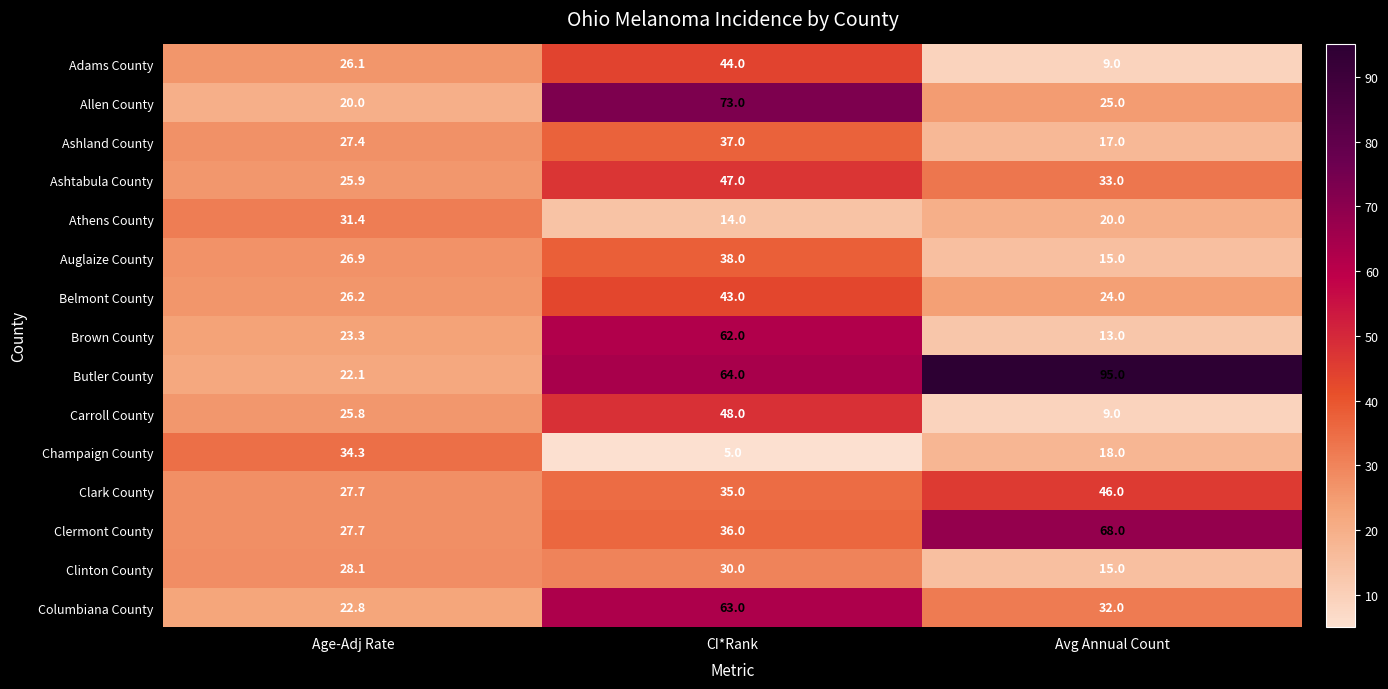

Which series has the largest range (max minus min)?

Butler County